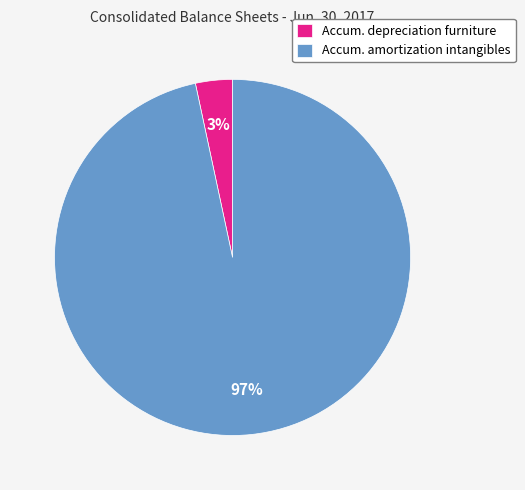

Does Accum. amortization intangibles represent more than half of the total?

Yes